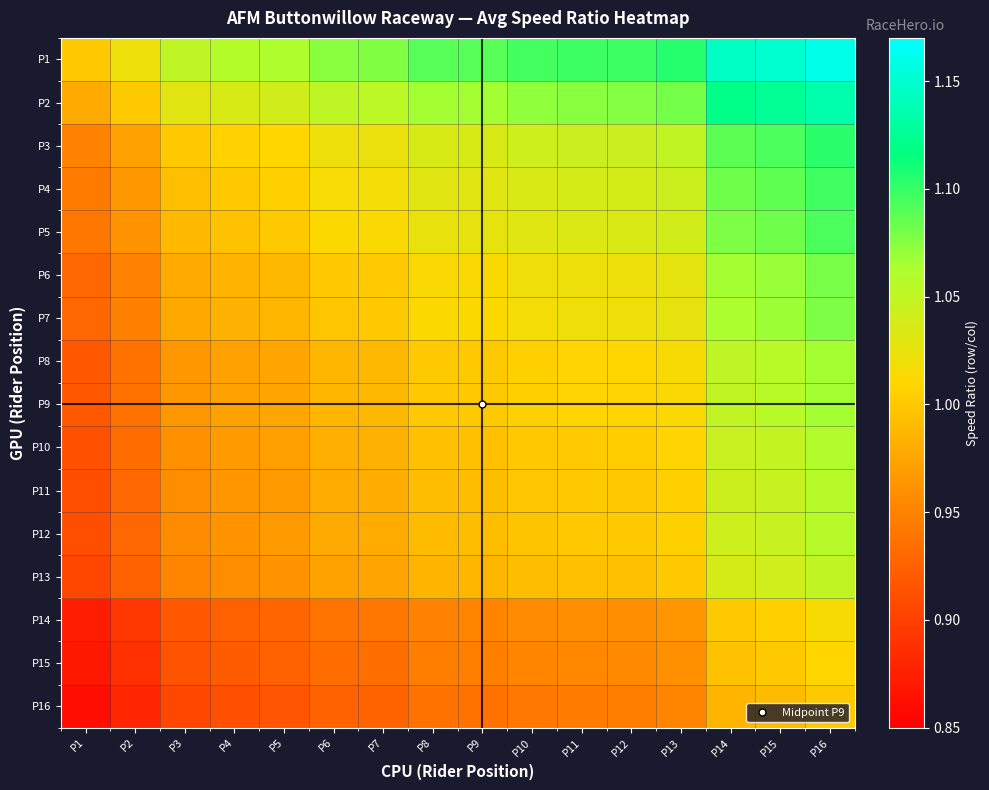

What is the minimum value shown in the chart?

0.9